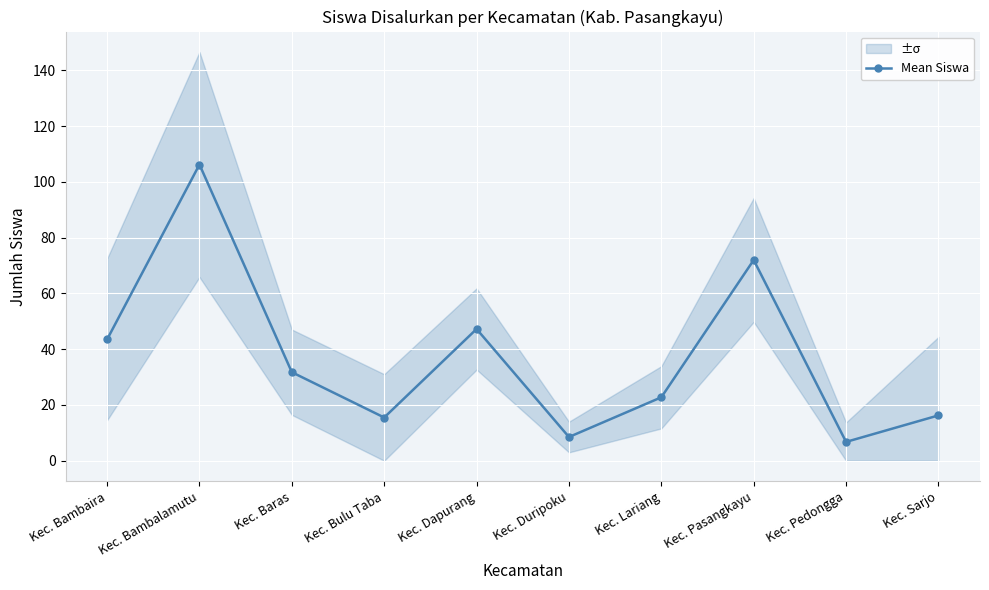

Which category has the lowest value across all series?

Kec. Pedongga